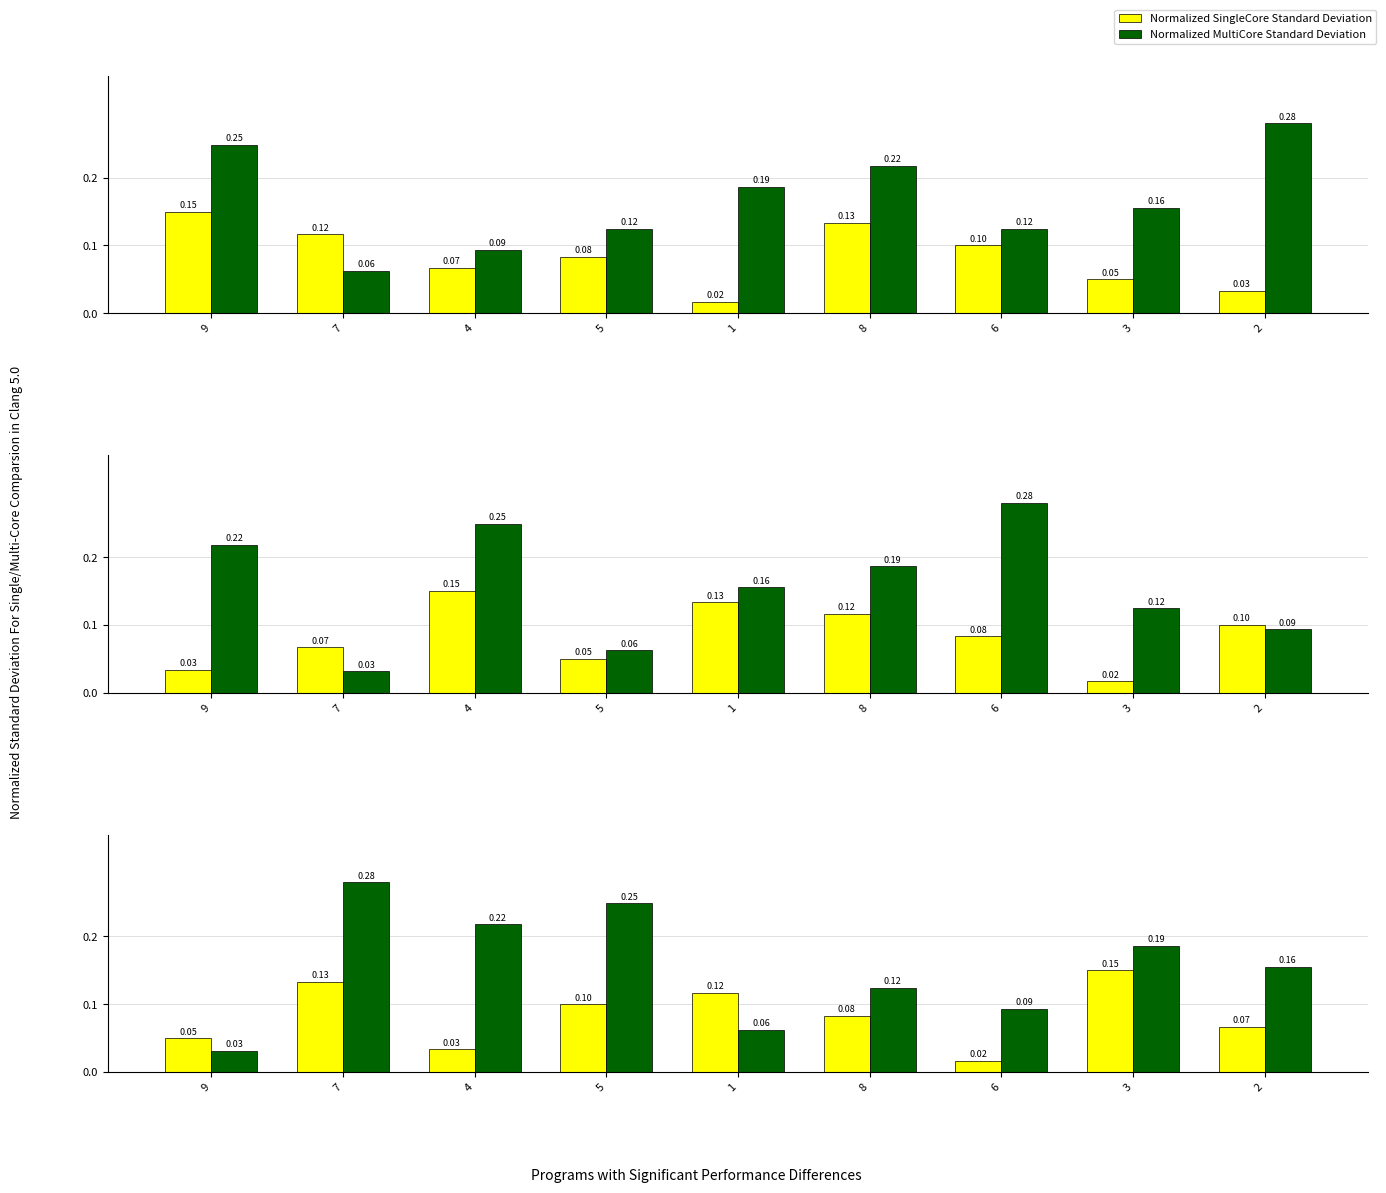

At which label does Normalized SingleCore Standard Deviation reach its peak?

3